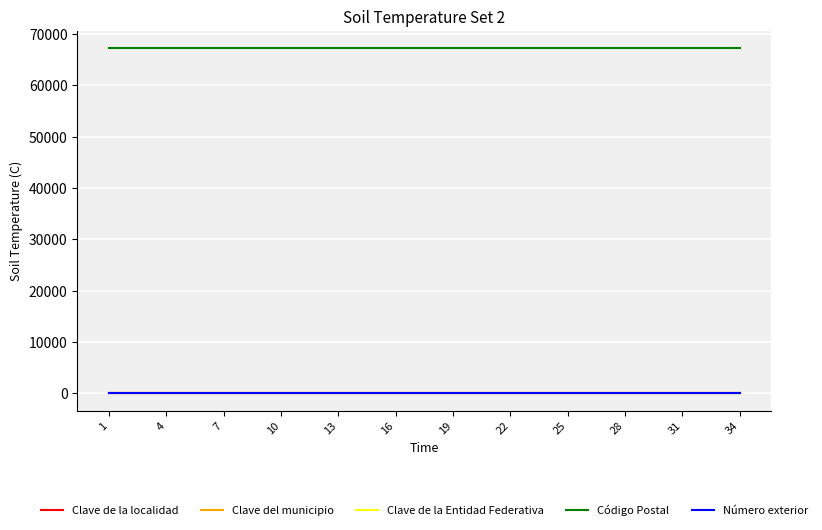

Which series has the largest total across all categories?

Código Postal